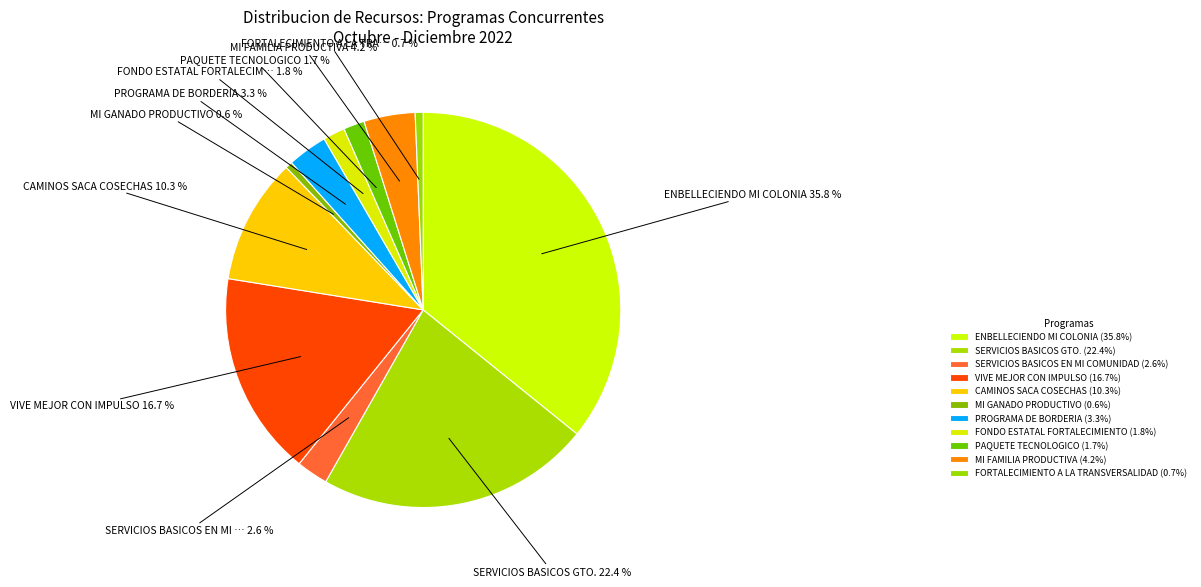

How many segments does this pie chart have?

11